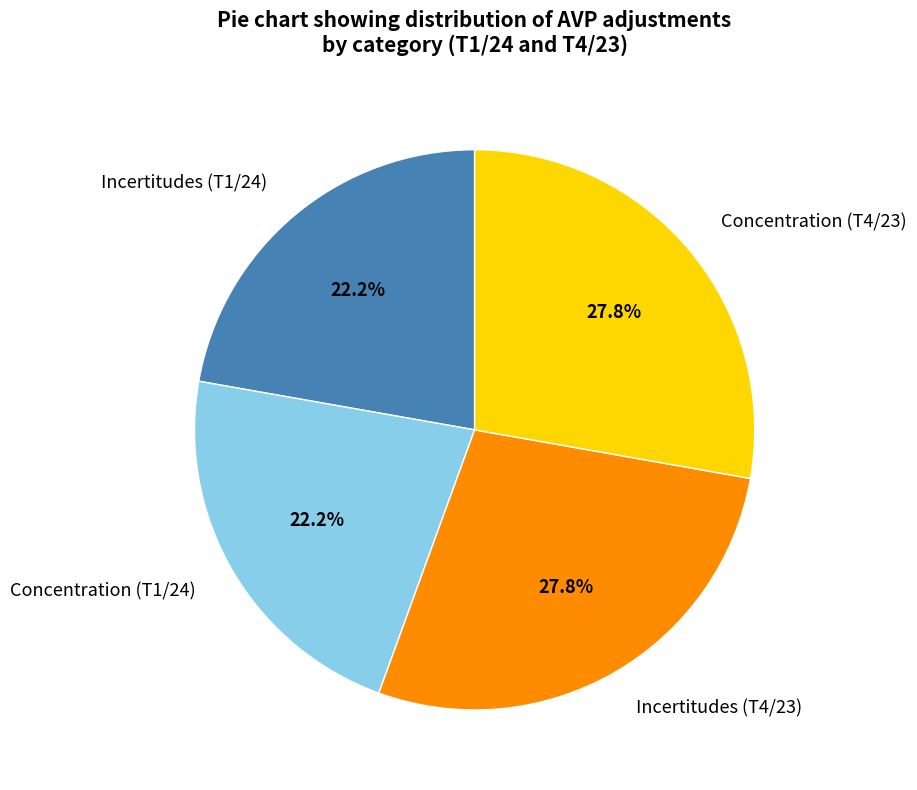

What percentage is NOT represented by Incertitudes (T1/24)?

77.8%